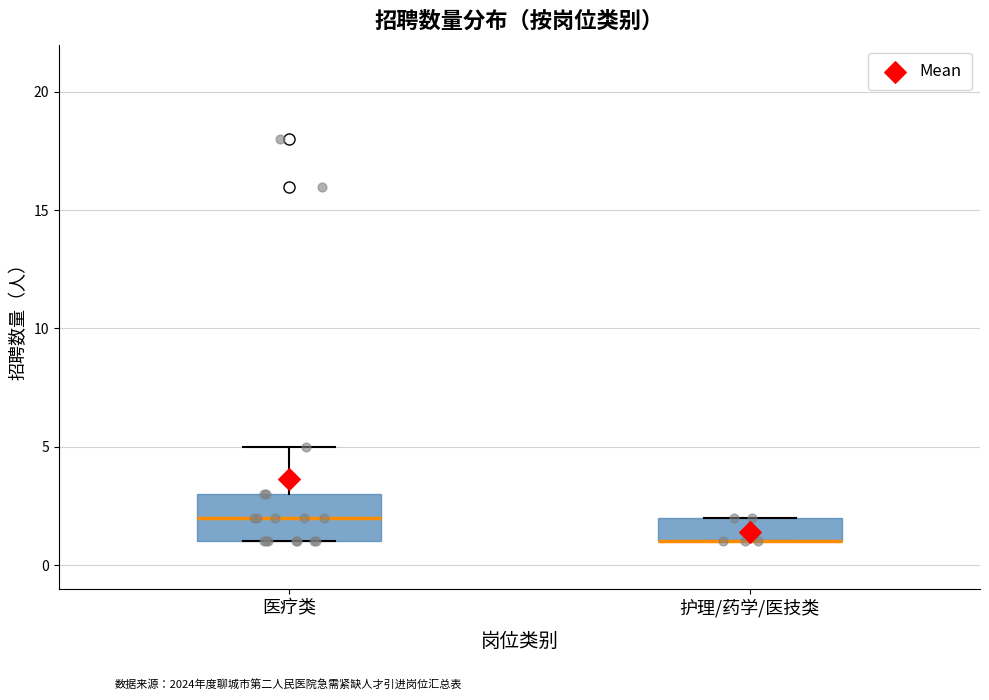

Which box is the tallest, from its lower edge to its upper edge?

医疗类